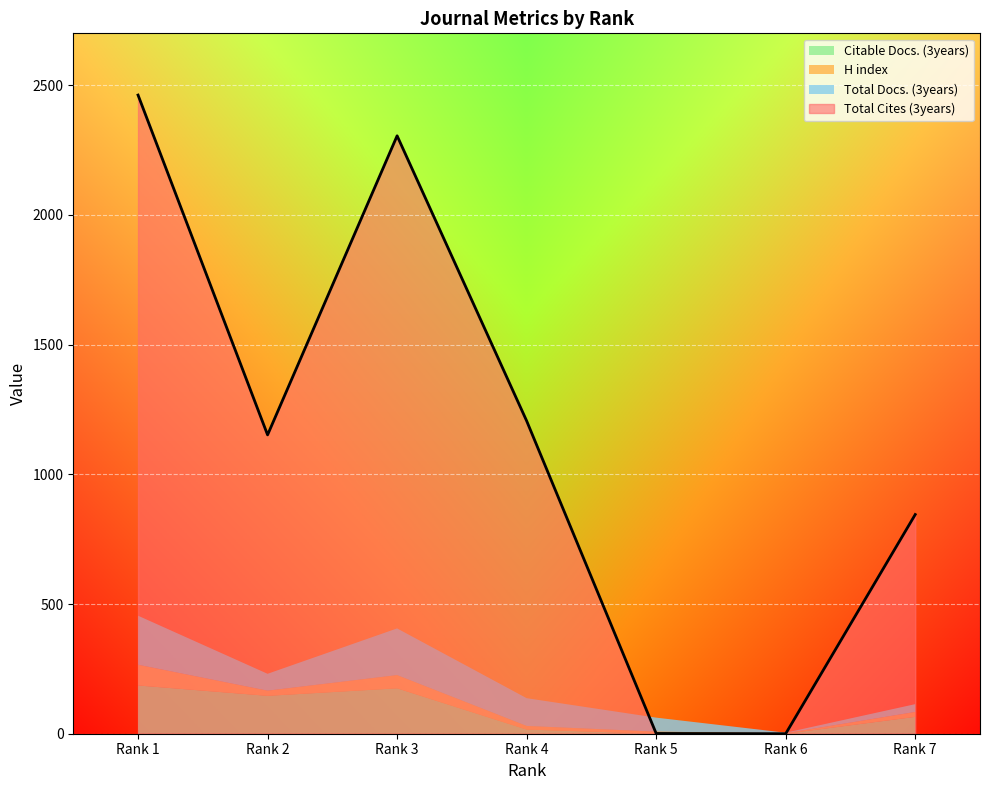

At how many categories does at least one series exceed 2086?

2